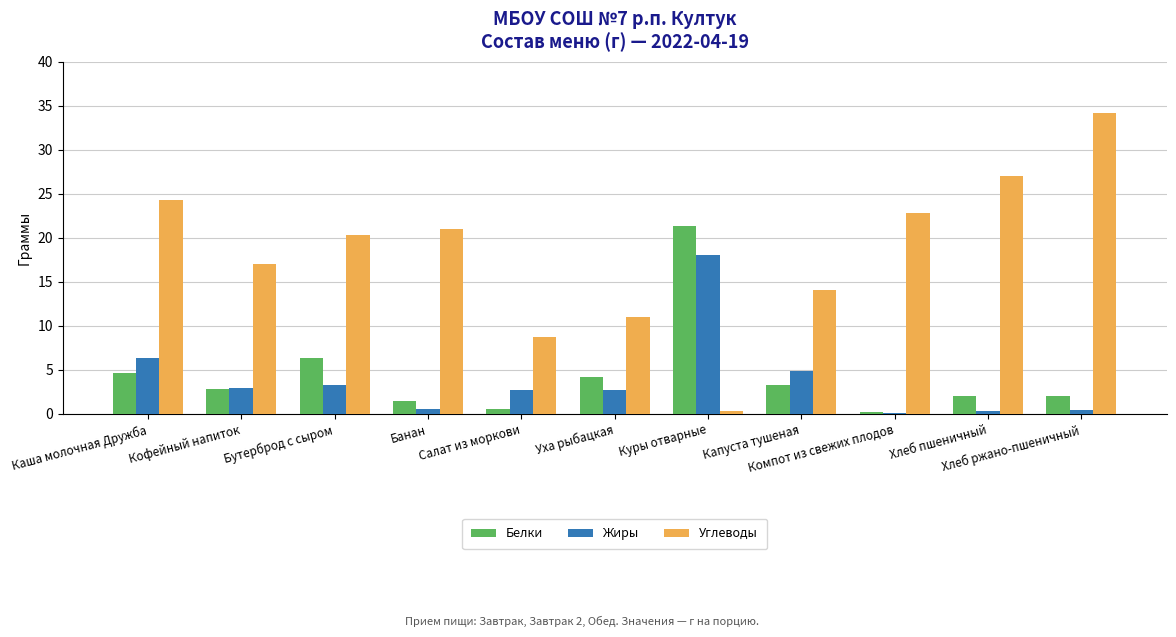

What is the sum of all Белки values?

49.0